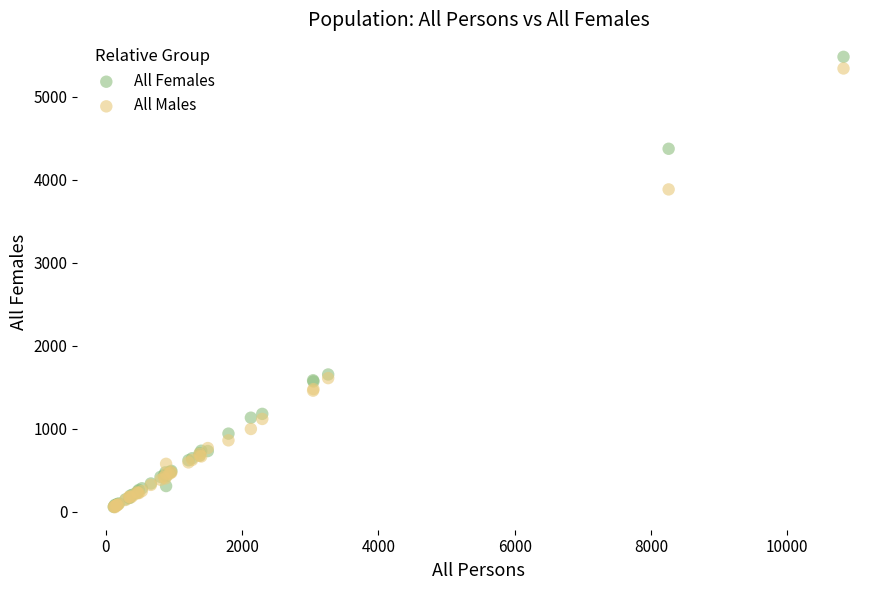

What are all the series names shown in the legend?

All Females, All Males